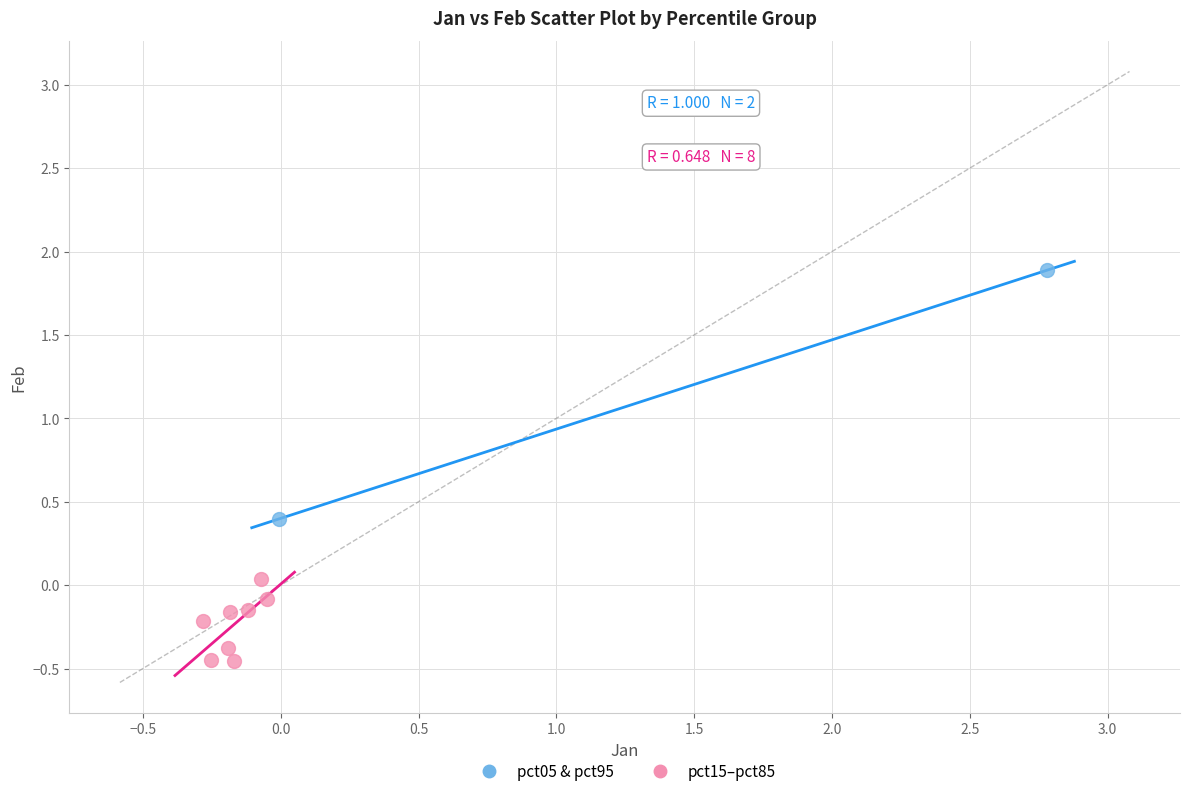

What are all the series names shown in the legend?

pct05 & pct95, pct15–pct85